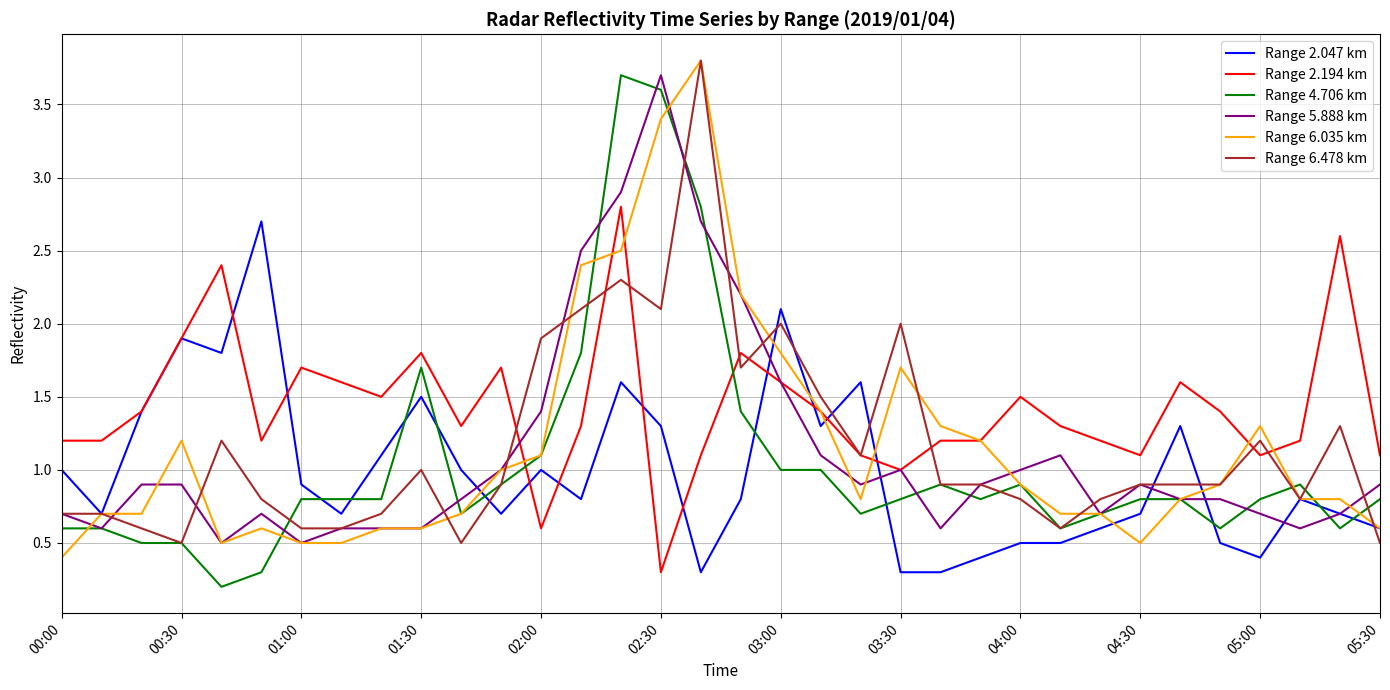

What is the maximum value for Range 6.478 km?

3.8